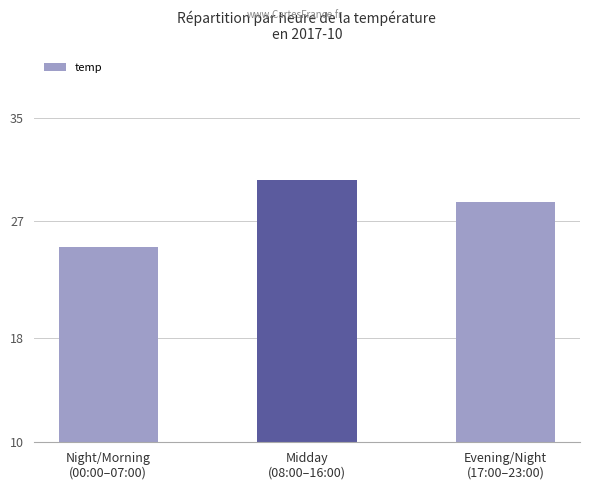

What is the change in value from Midday
(08:00–16:00) to Evening/Night
(17:00–23:00)?

-1.7